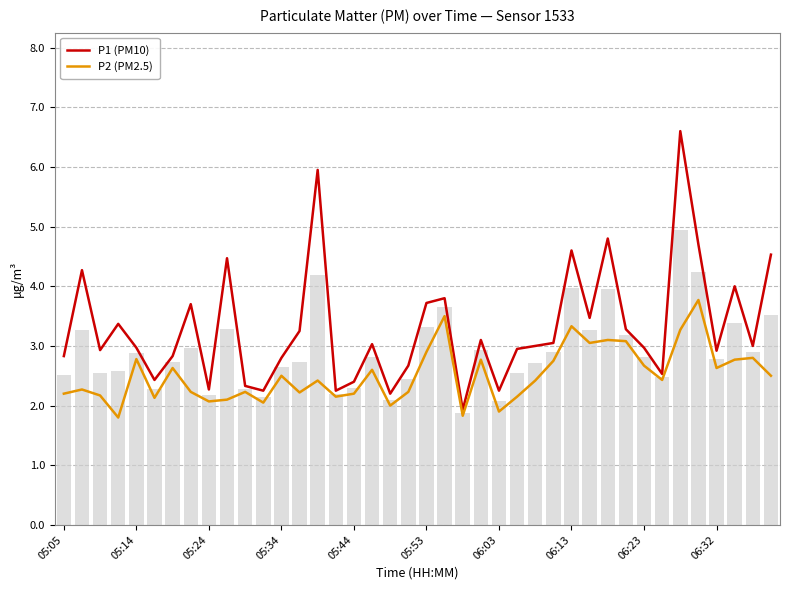

Which series changed the most between 18 and 20?

P1 (PM10)